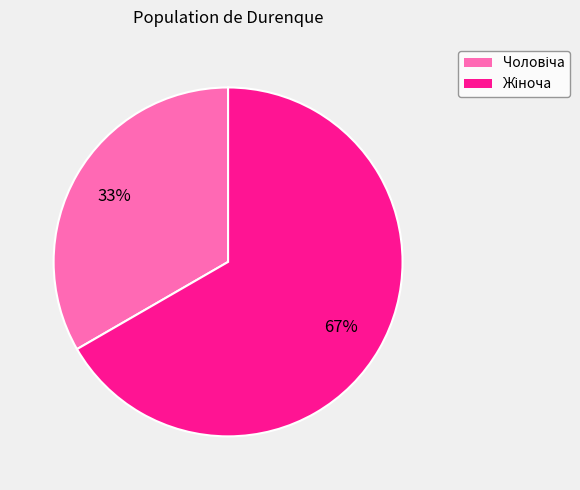

Count the number of slices in the pie.

2